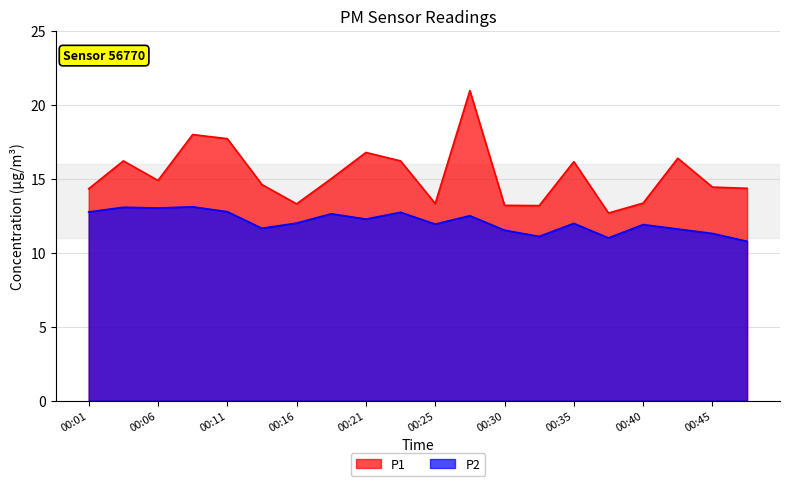

What is the smallest value displayed?

10.8